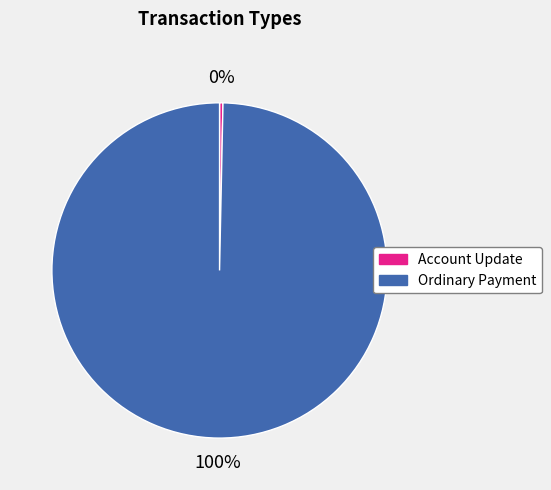

Rank the categories by value from lowest to highest.

Account Update, Ordinary Payment